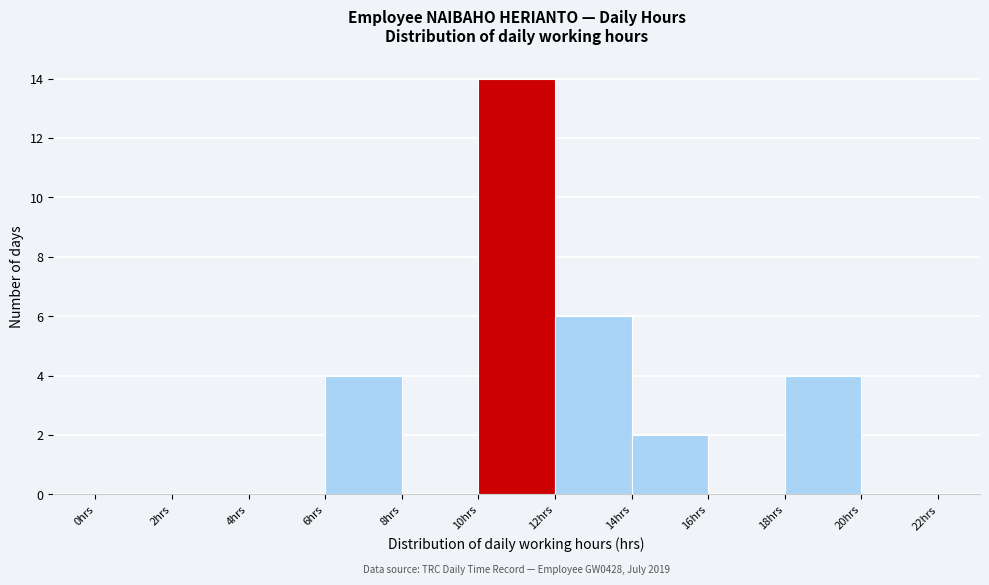

Over which range of the x-axis is the bar tallest?

10 to 12